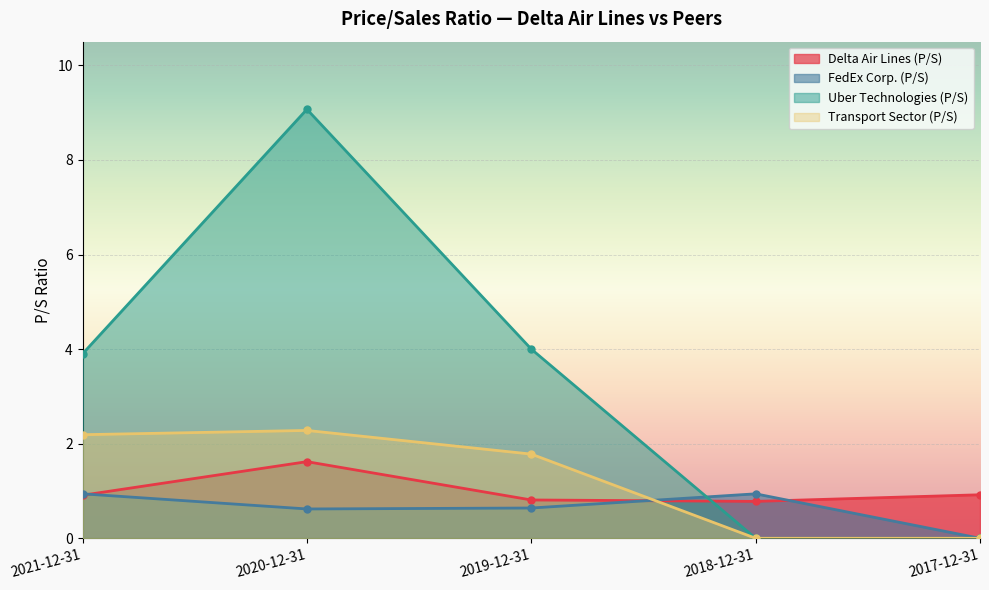

At which category is the sum across all series the highest?

2020-12-31